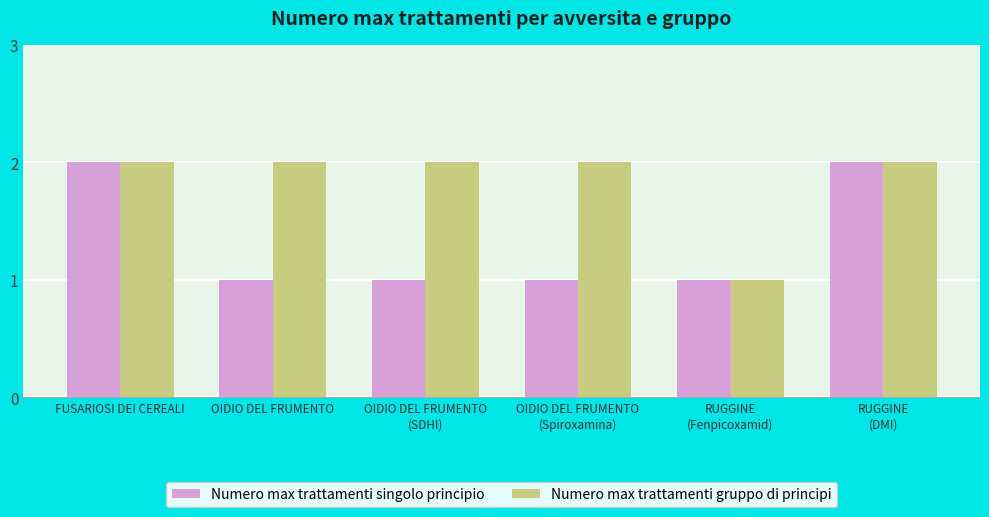

What is the difference between the maximum and second lowest values in the Numero max trattamenti singolo principio series?

1